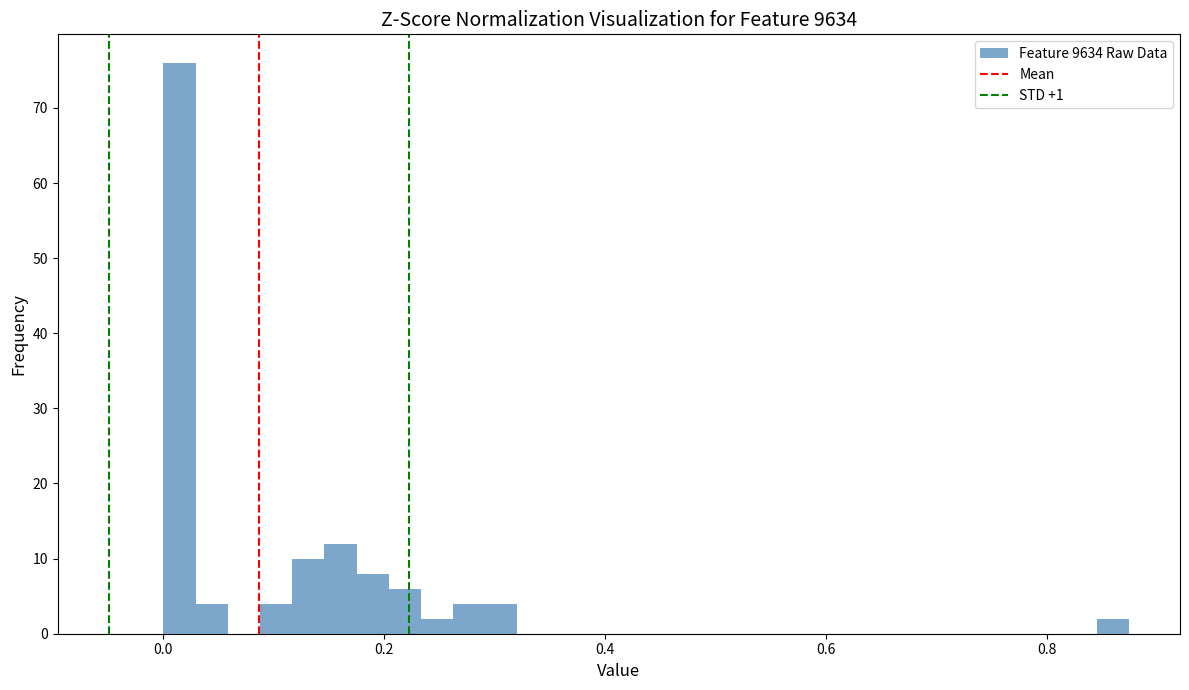

Read against the x-axis, roughly where is the centre of the tallest bar?

0.02